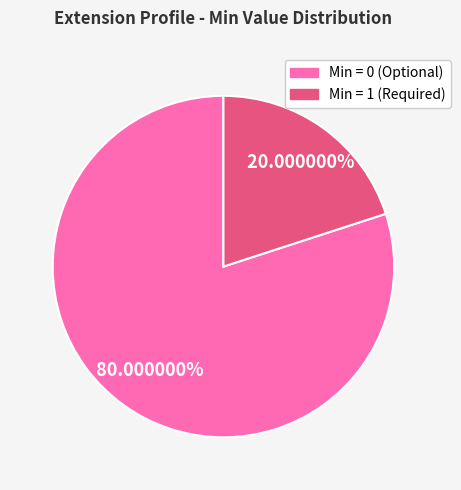

Is there any slice that represents more than half of the pie?

Yes